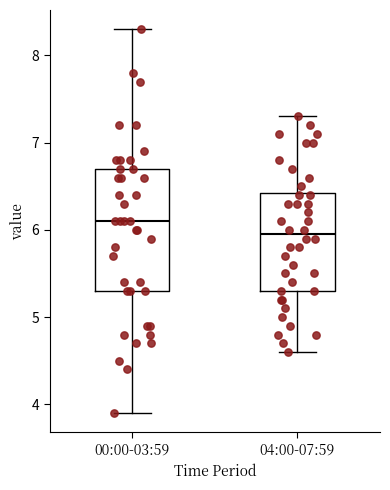

Comparing the boxes themselves (not the whiskers), which one is the tallest?

00:00-03:59